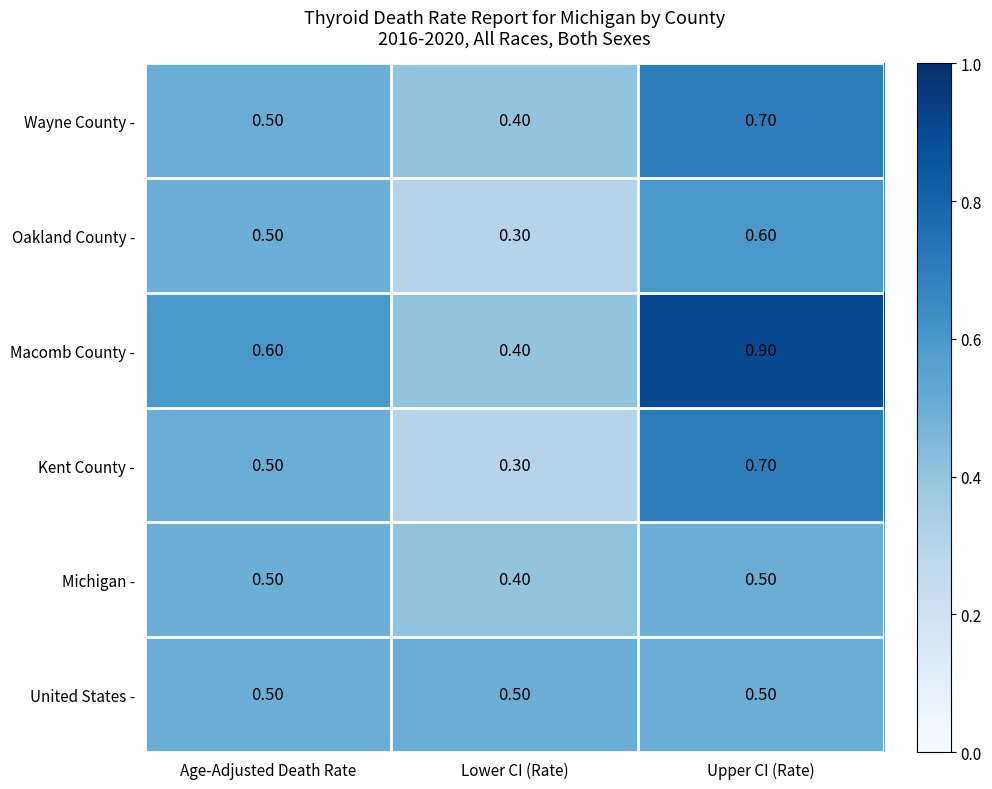

List the labels in order of Oakland County - value, largest first.

Upper CI (Rate), Age-Adjusted Death Rate, Lower CI (Rate)